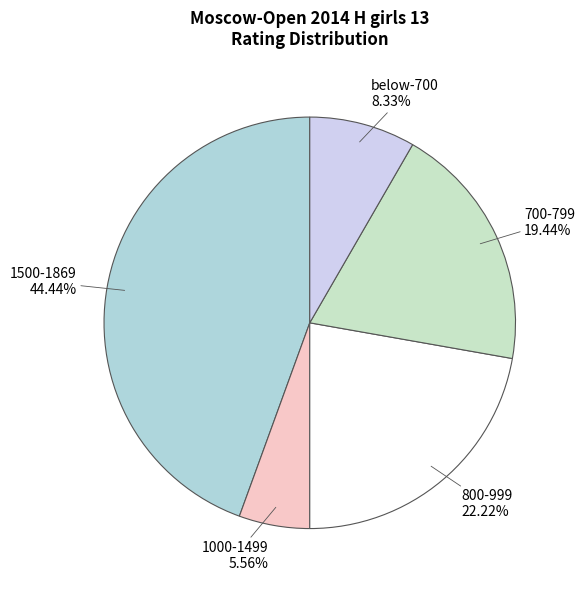

What is the ratio of the value at 700-799 to the value at 1000-1499?

3.5